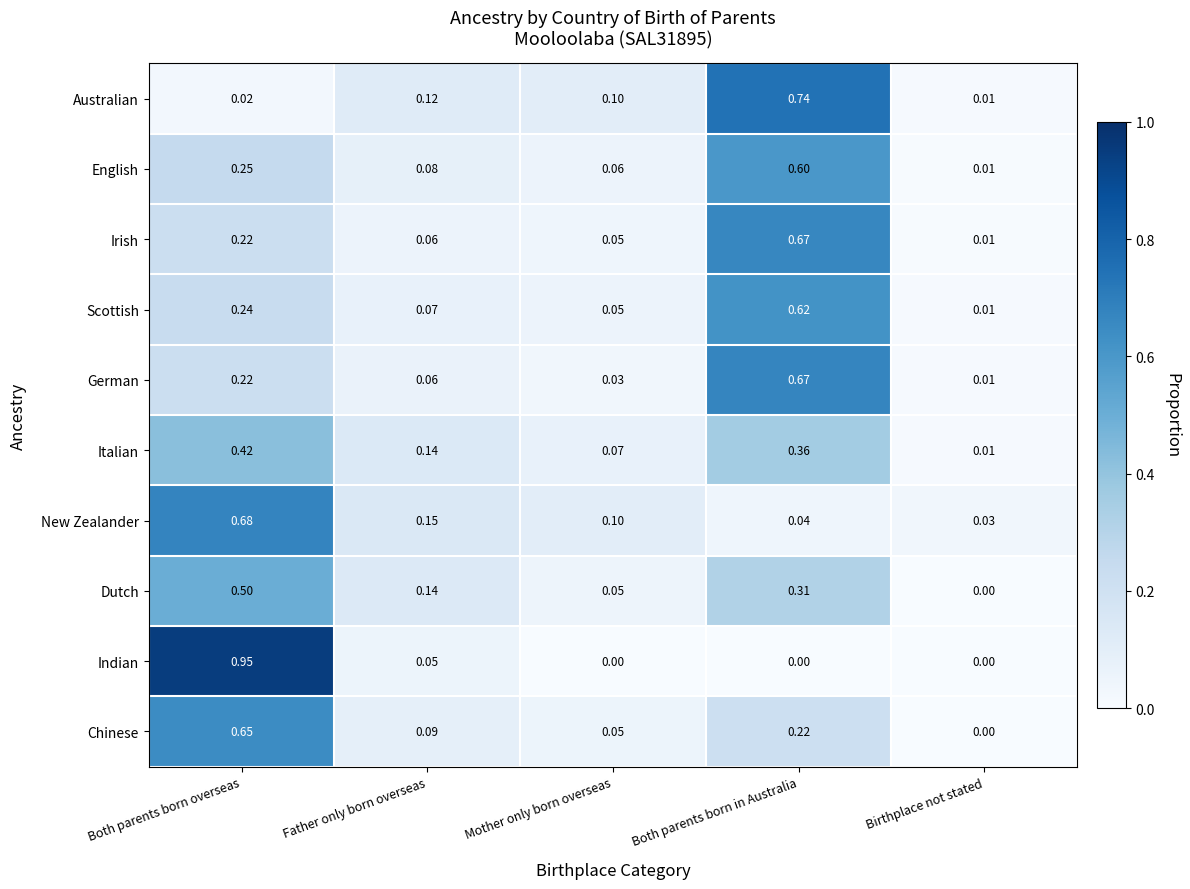

Which series has the widest spread of values?

Indian